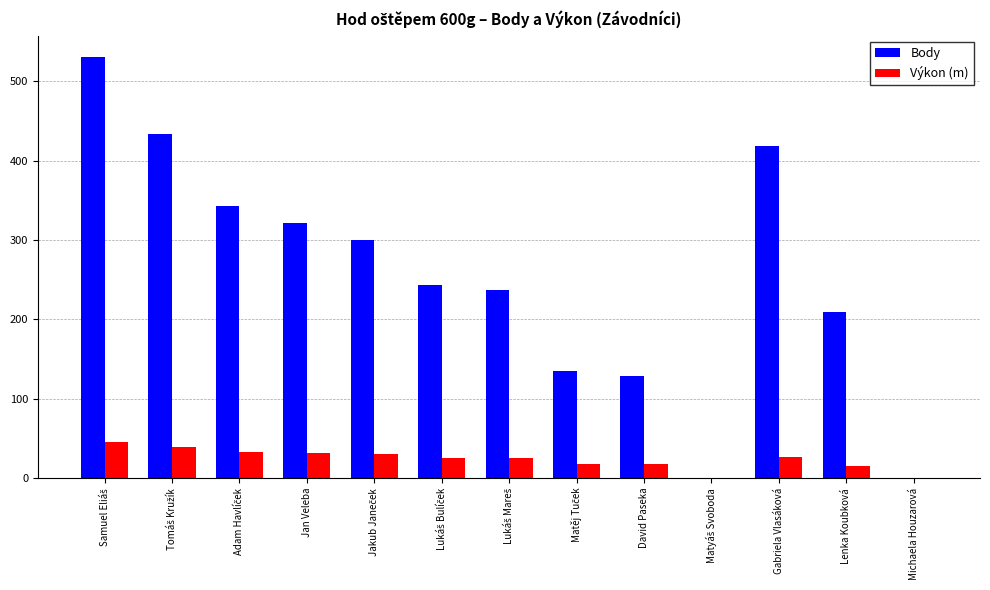

How many series are shown in this chart?

2